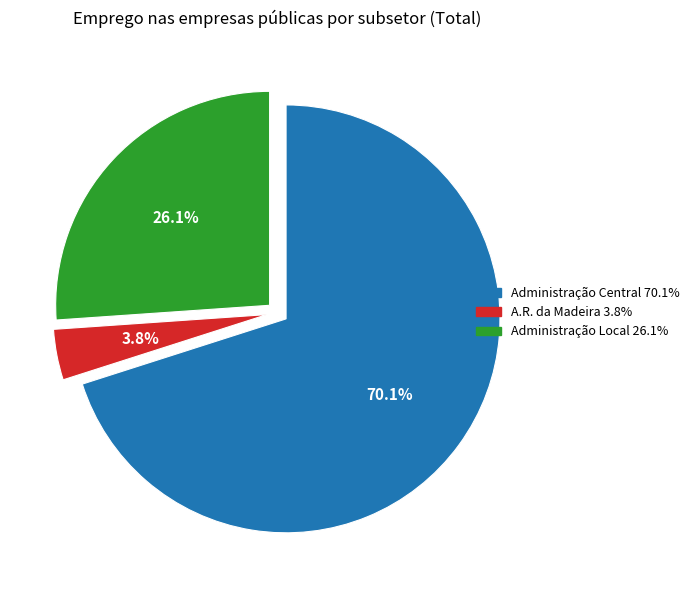

Does any single category account for the majority?

Yes